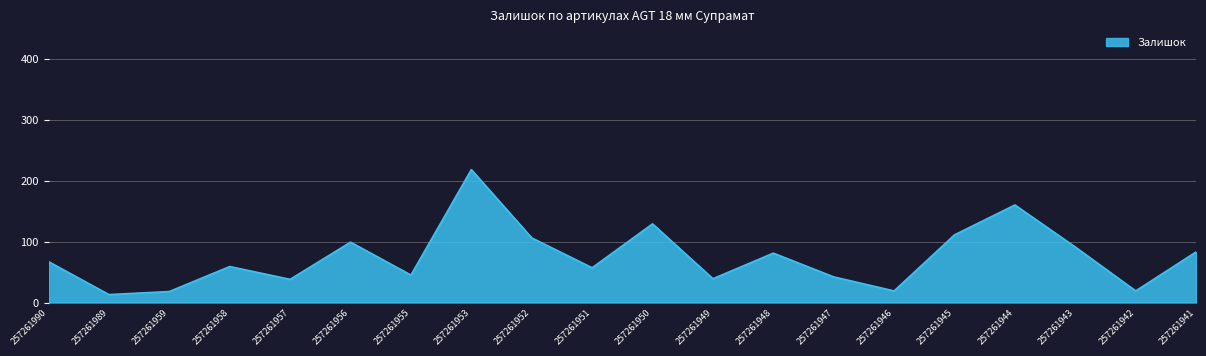

What is the difference between the values at 257261955 and 257261943?

46